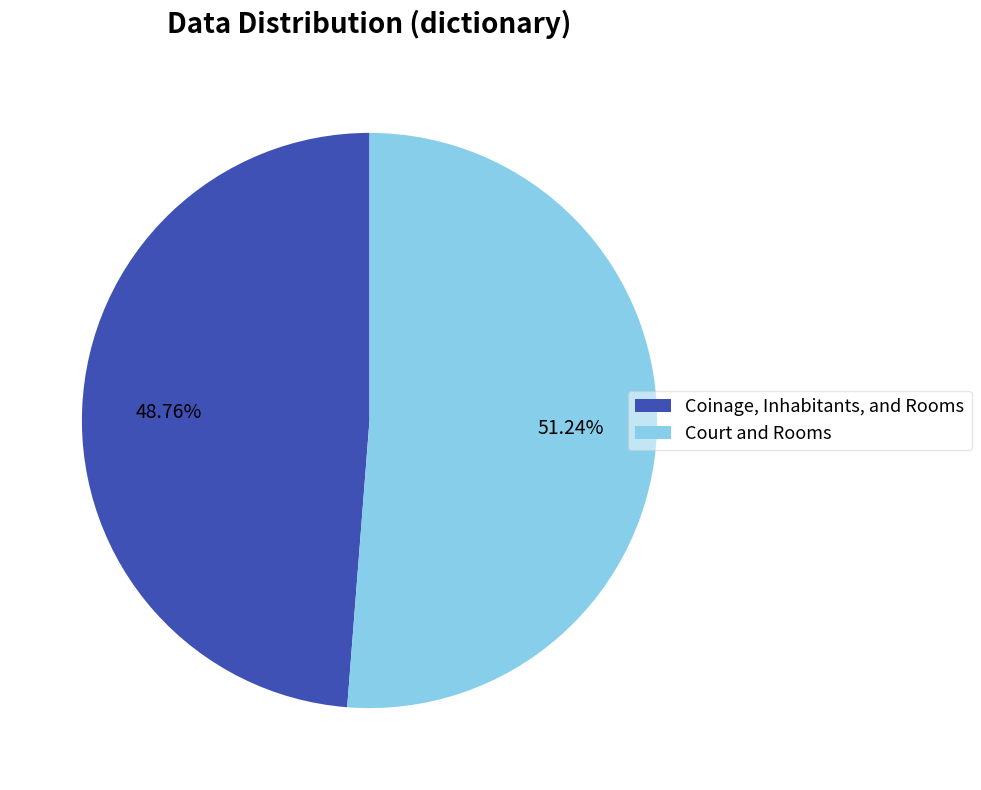

Which has a higher value, Coinage, Inhabitants, and Rooms or Court and Rooms?

Court and Rooms